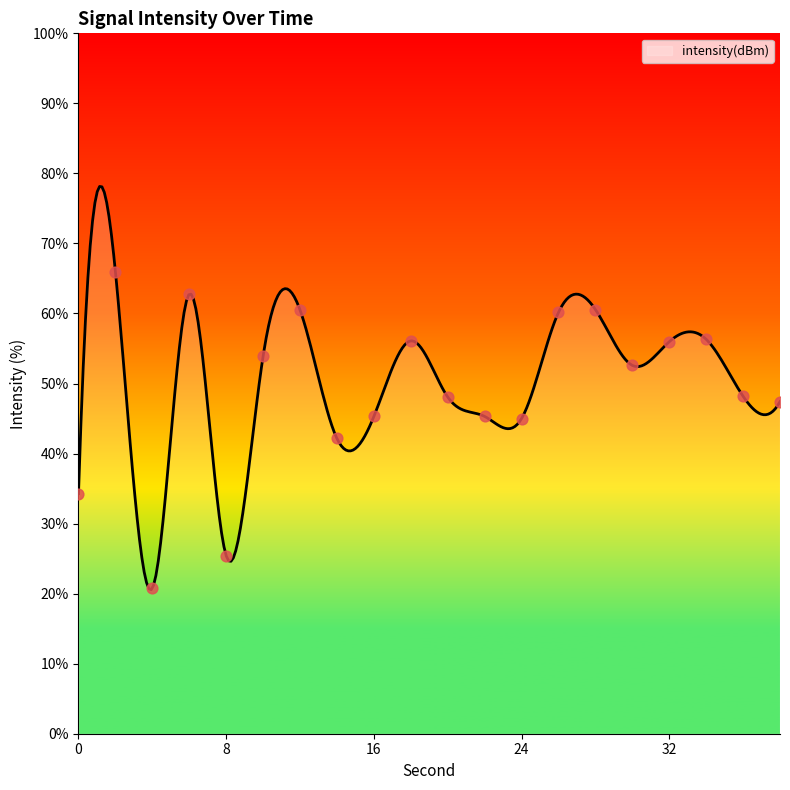

What is the change in value from 2 to 20?

-17.9